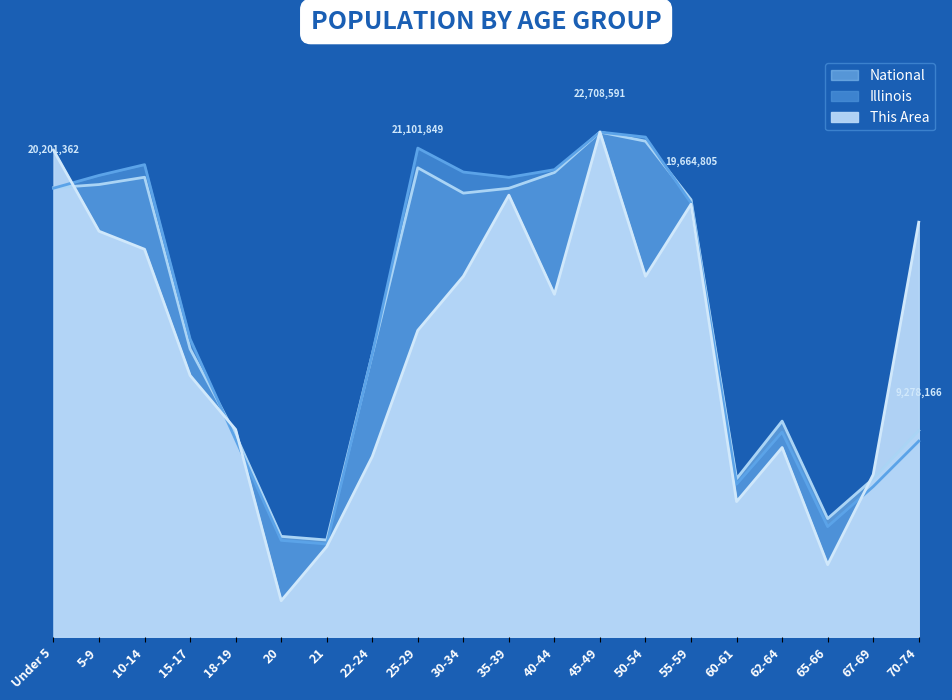

Which category has the highest value in the This Area series?

45-49